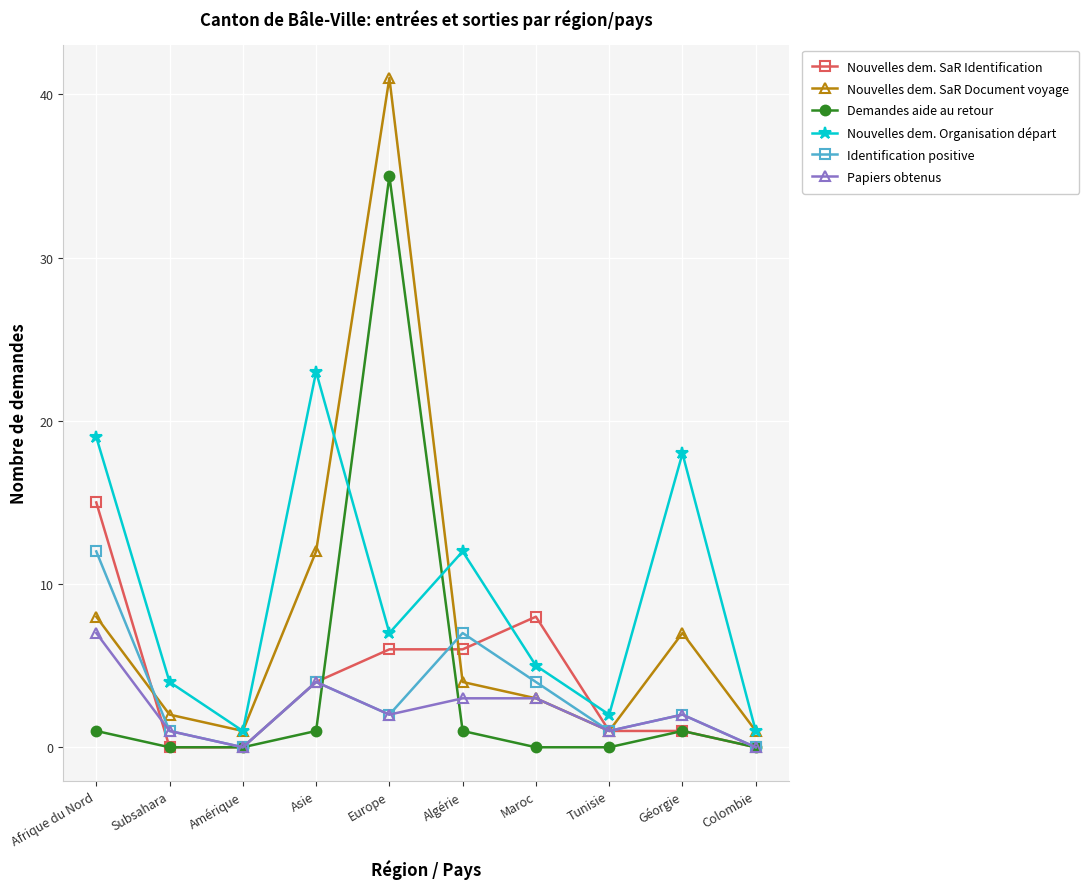

Is the value of Nouvelles dem. Organisation départ at Maroc greater than the value of Demandes aide au retour at Géorgie?

Yes